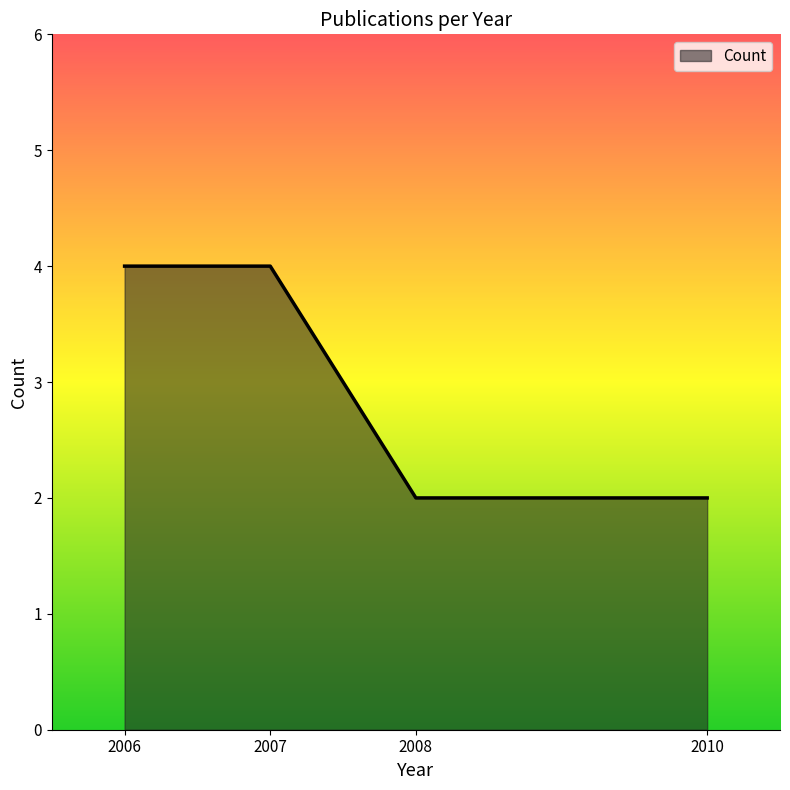

Count the number of categories in the chart.

4